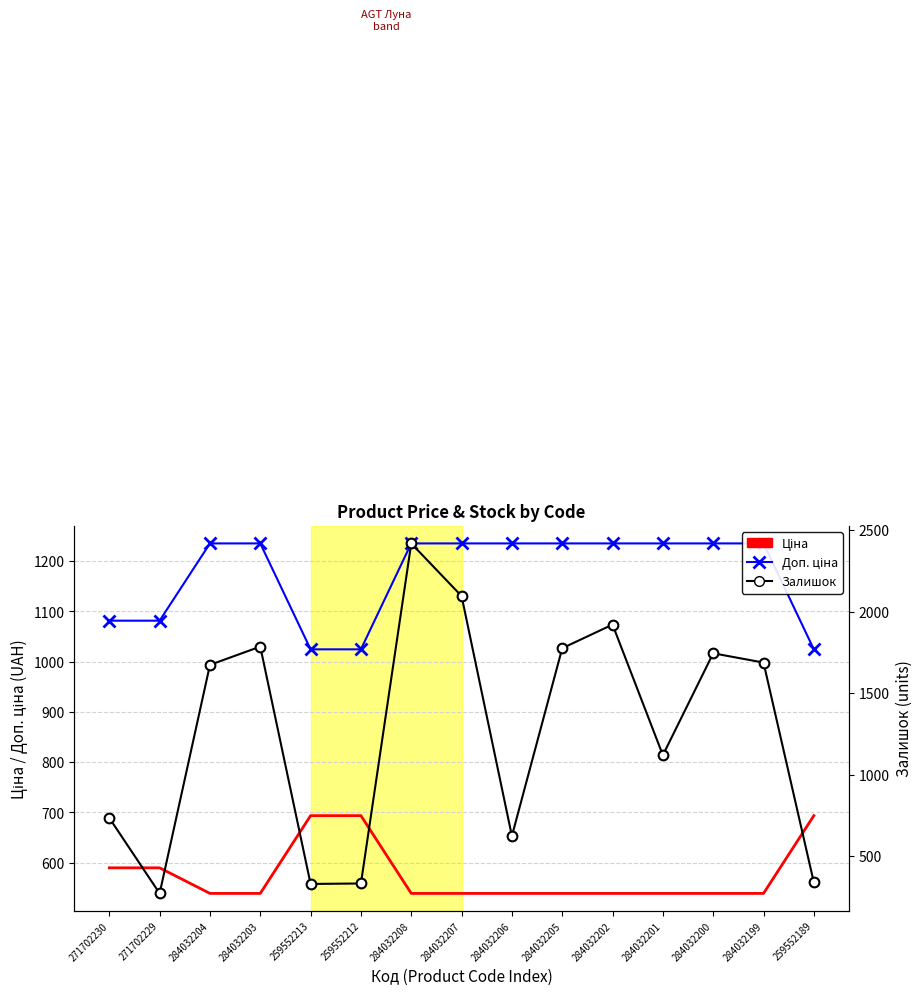

Which category has the lowest value across all series?

271702229